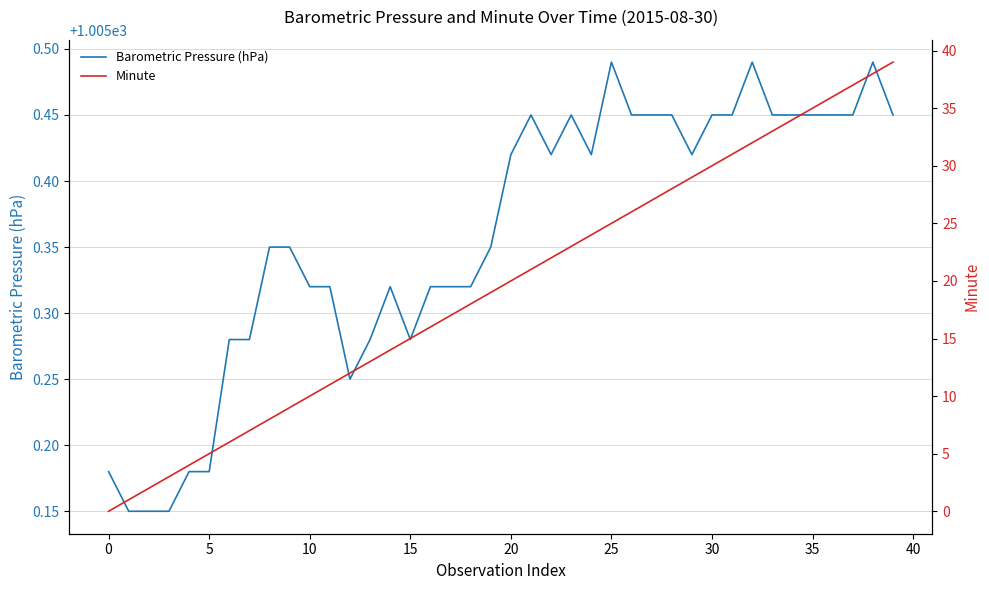

True or false: Barometric Pressure (hPa) has more than 1 points higher than both neighbors.

True